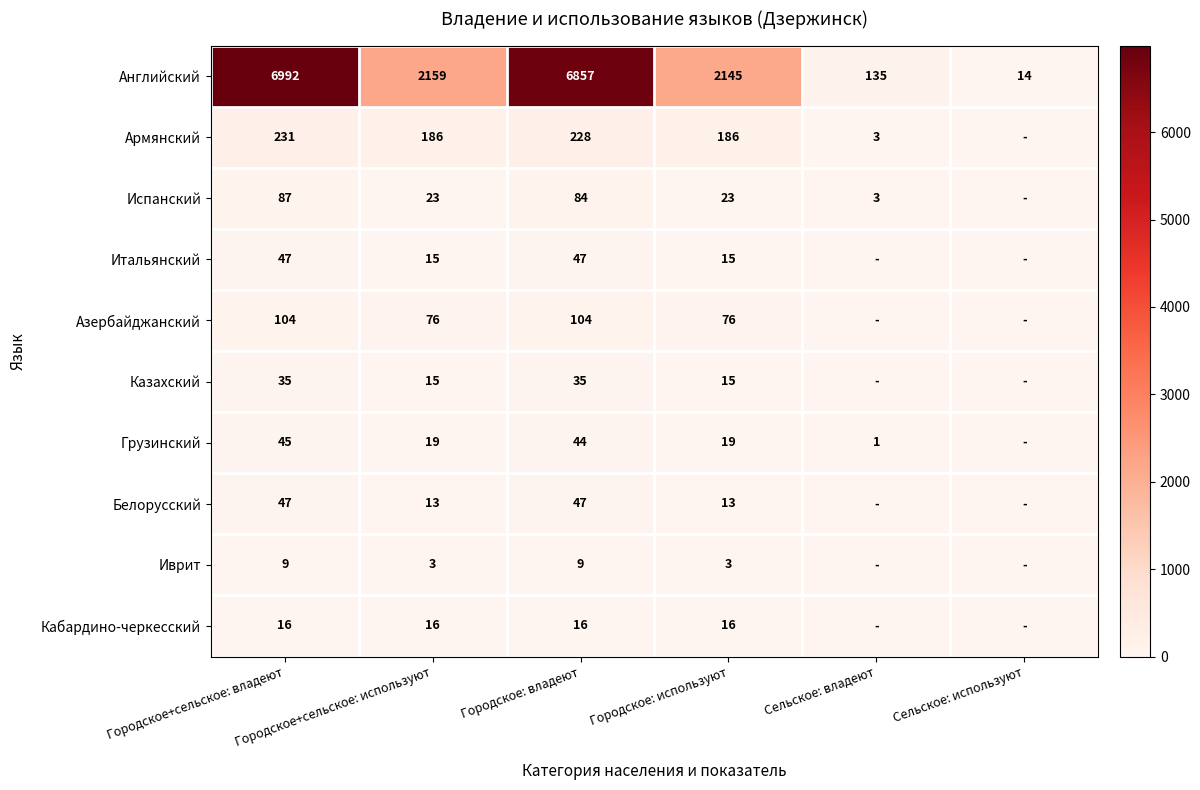

What is the difference between the second highest and minimum values in the Английский series?

6843